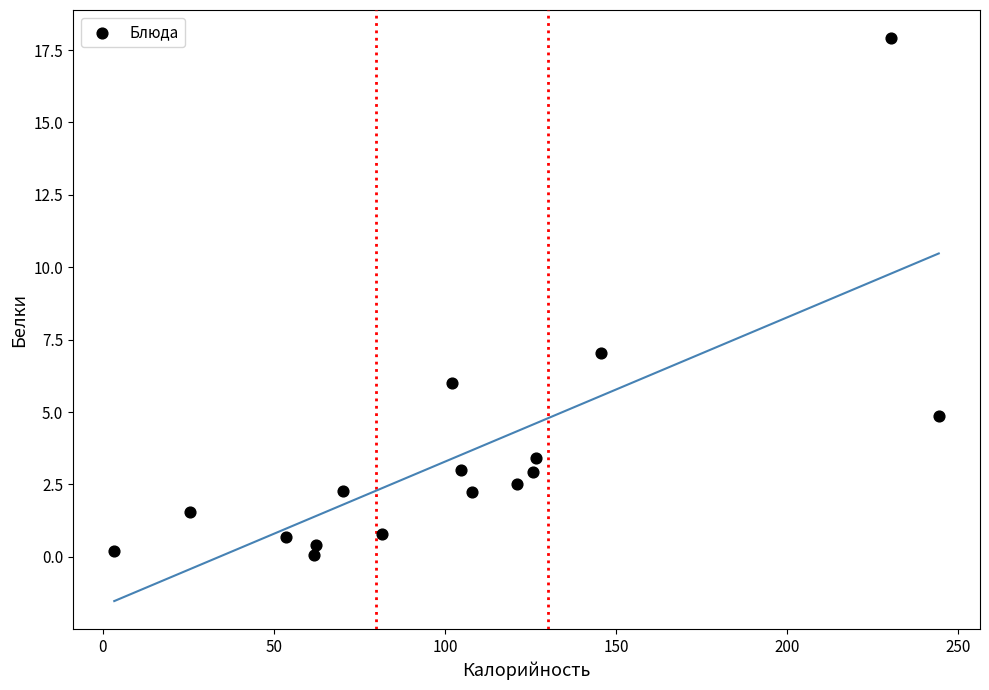

What is the range of X values (max minus min)?

240.9